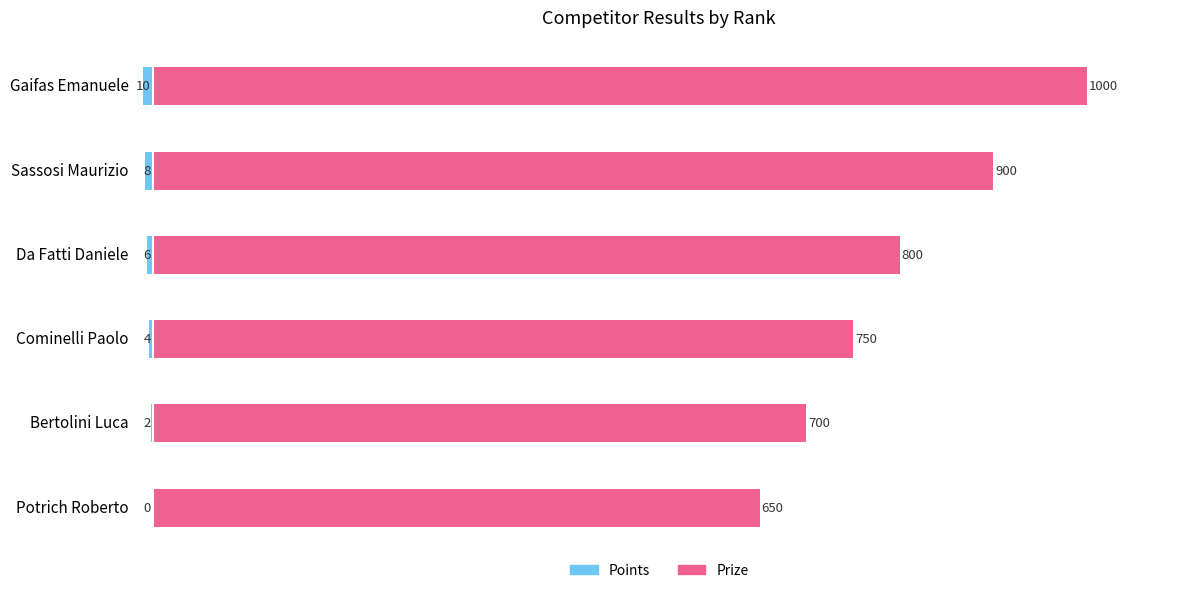

The value of Points at Sassosi Maurizio is -8. True or false?

True